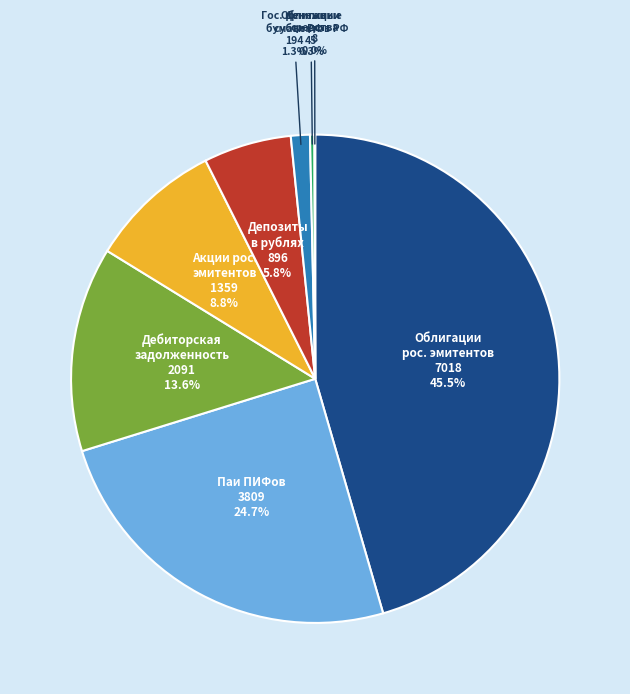

Is there any slice that represents more than half of the pie?

No